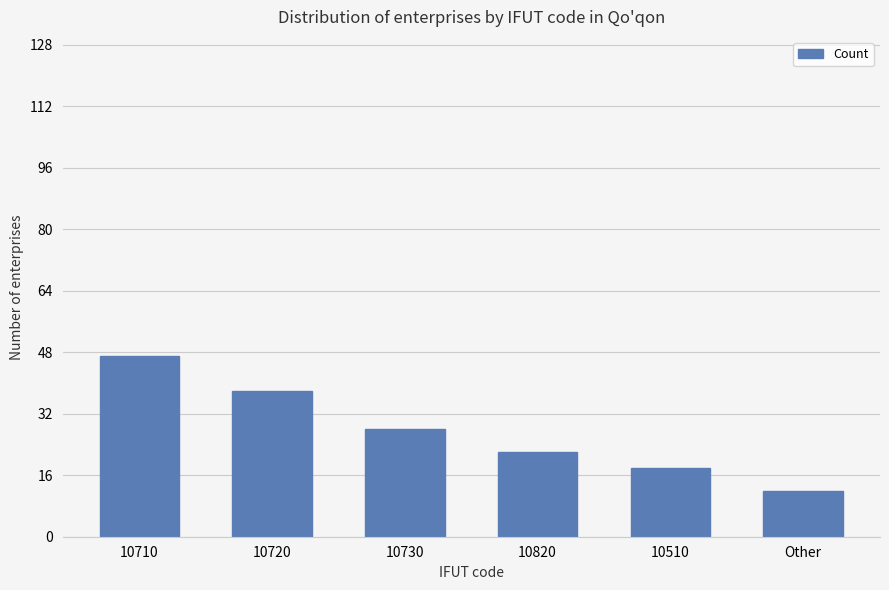

What is the smallest value displayed?

12